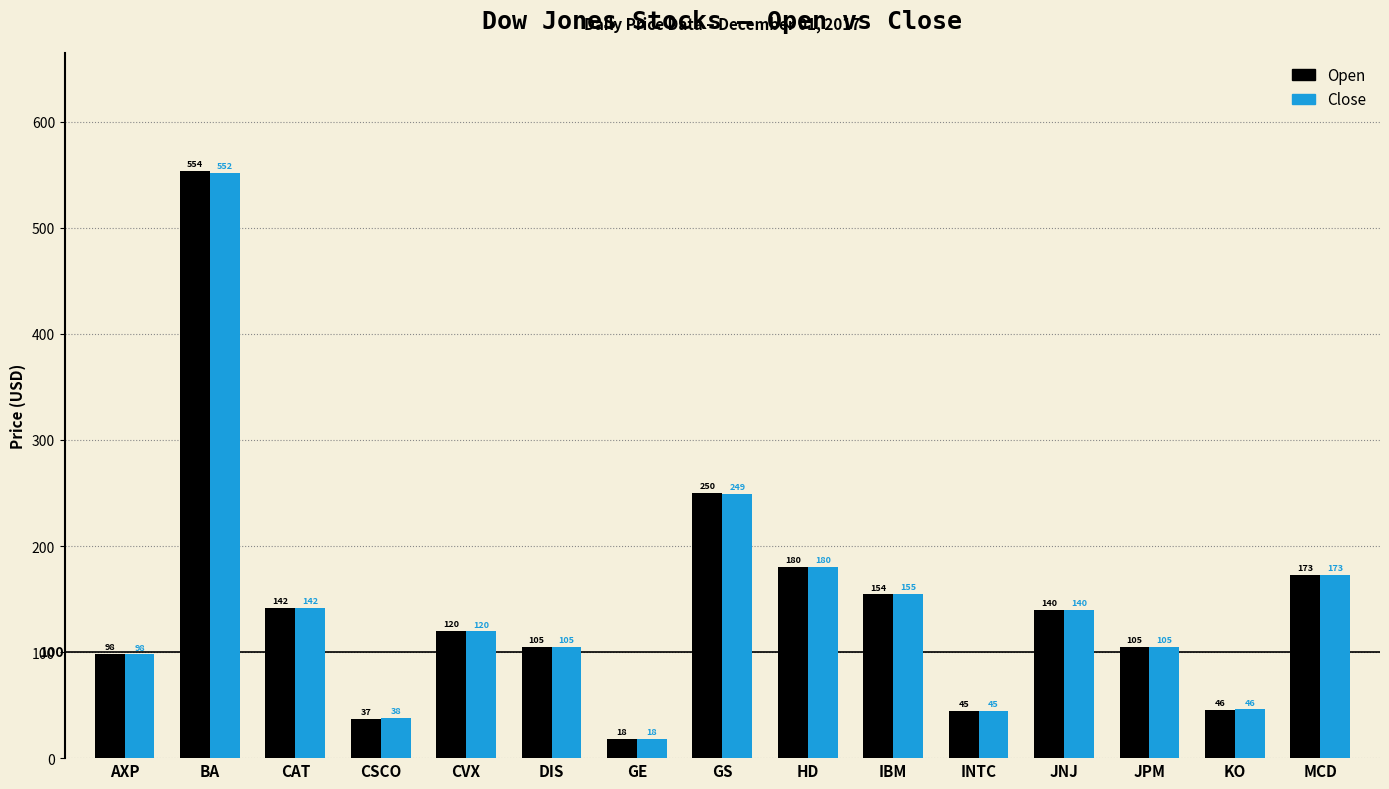

Is the value of Open at MCD greater than the value of Close at DIS?

Yes